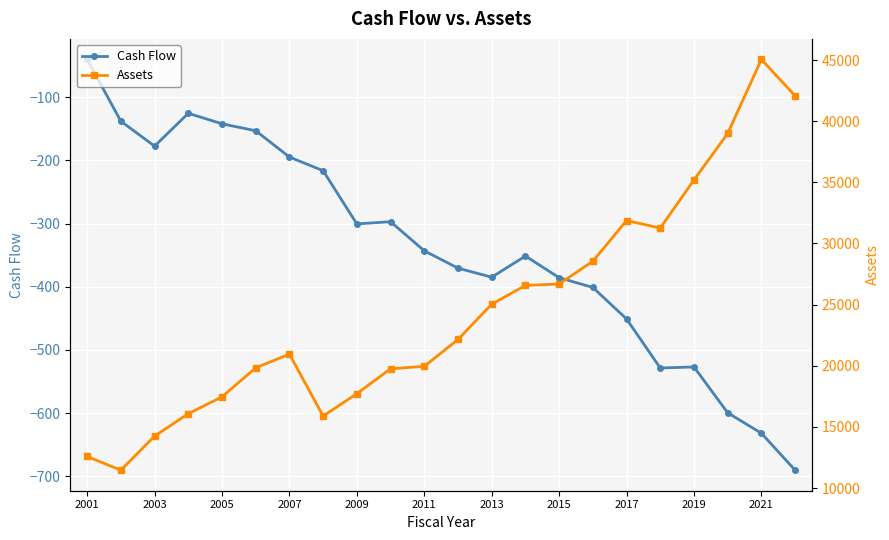

True or false: Cash Flow has more than 0 interior local peaks.

True